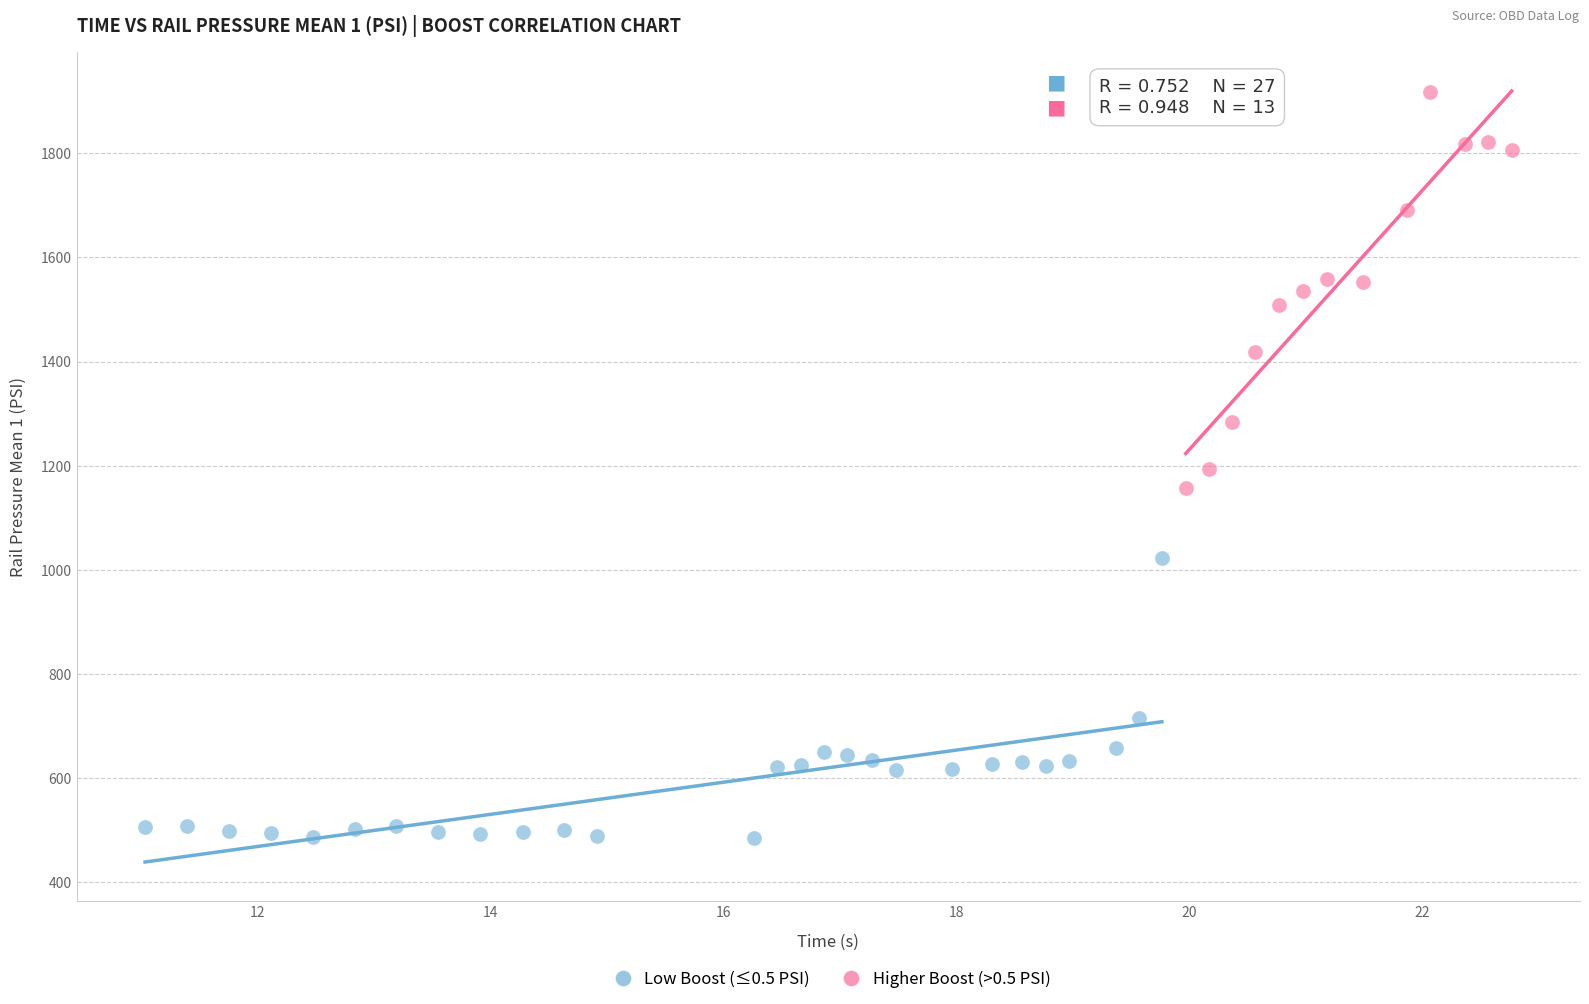

Which series reaches the minimum Y coordinate?

Low Boost (≤0.5 PSI)